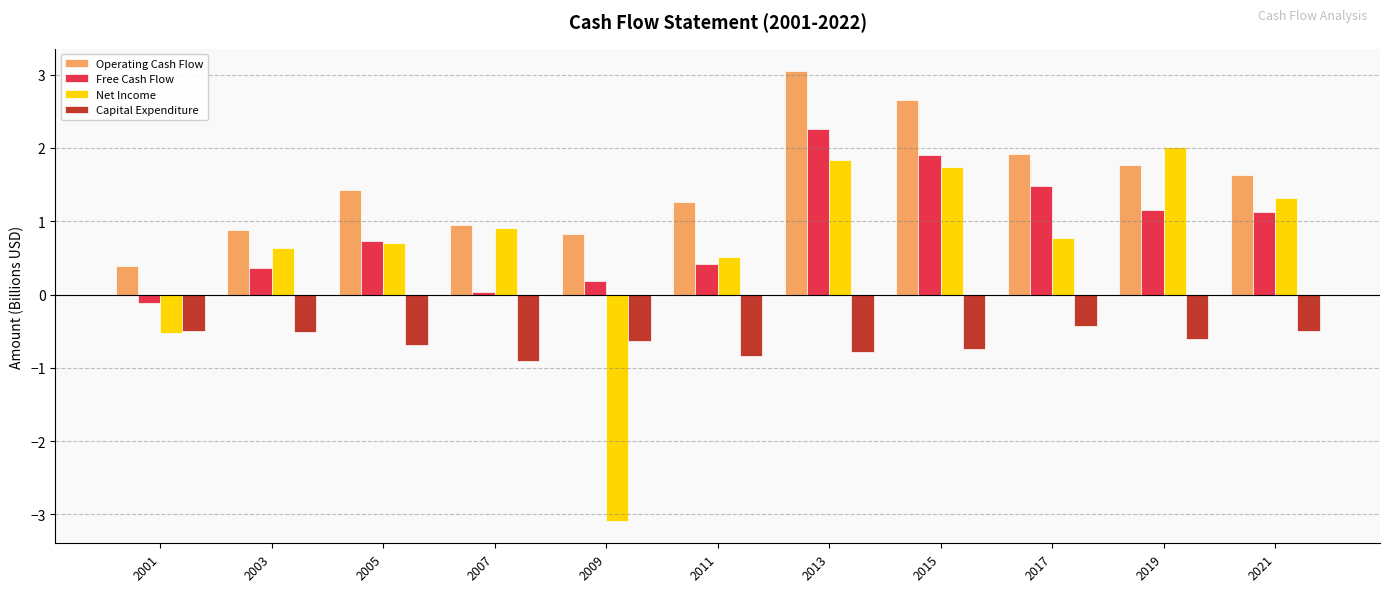

What is the total value across all series at 2009?

-2.7